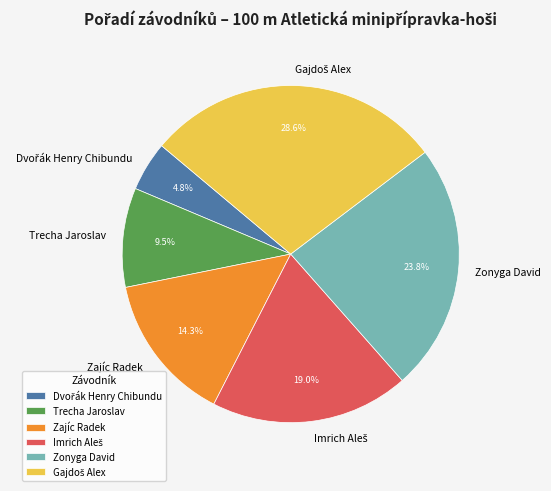

Is the sum of Zajíc Radek and Trecha Jaroslav greater than half?

No